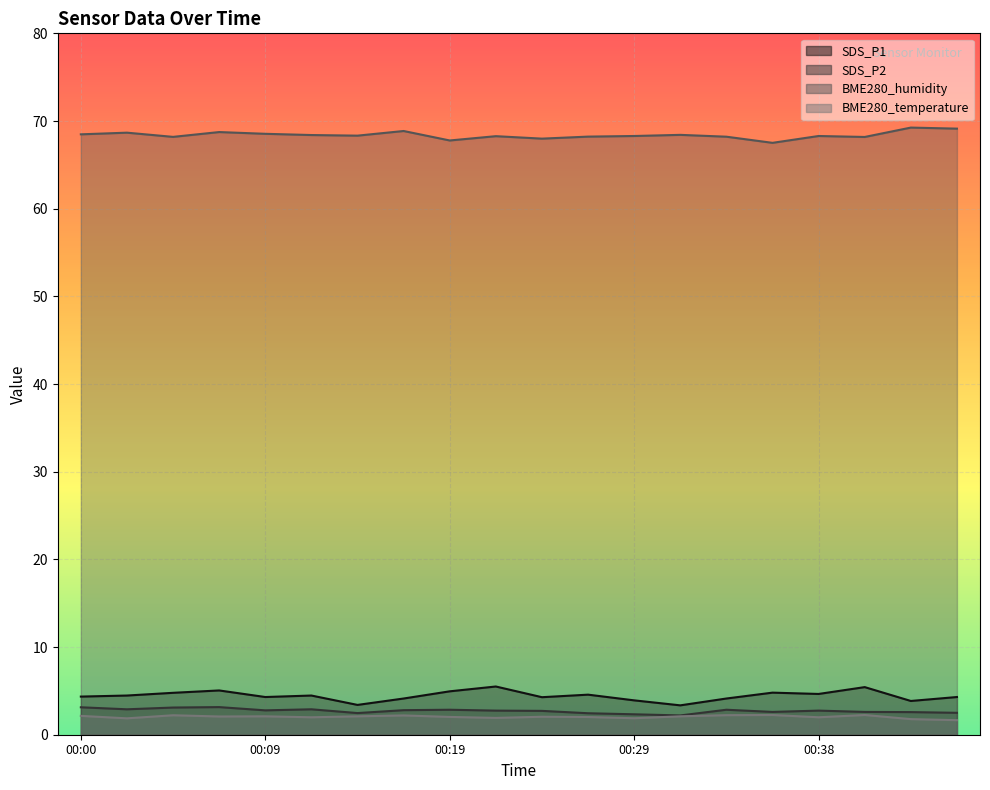

How many series are shown in this chart?

4